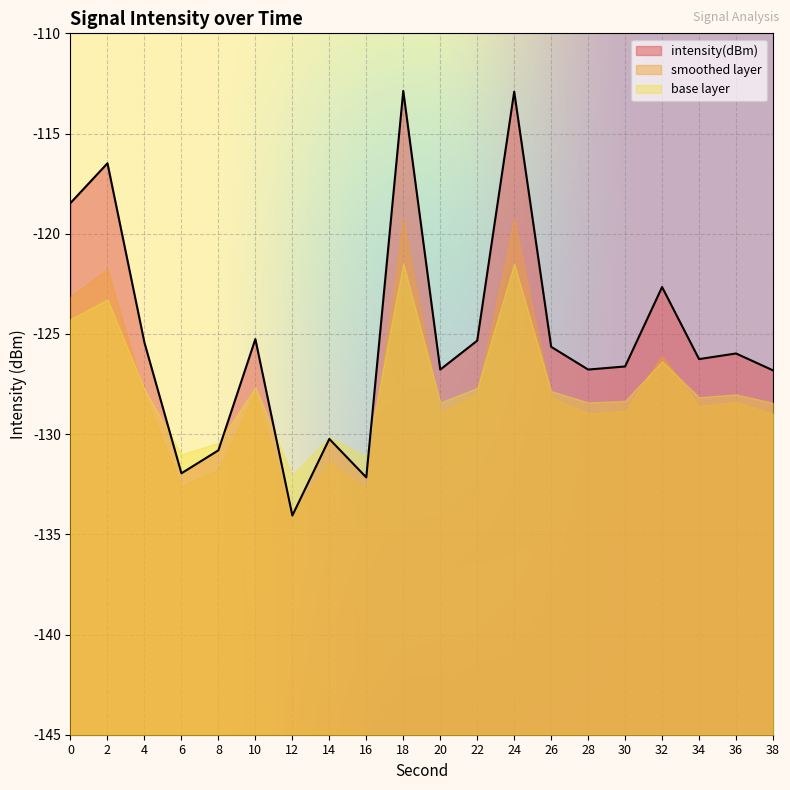

List the labels in order of value, largest first.

18, 24, 2, 0, 32, 10, 22, 4, 26, 36, 34, 30, 28, 20, 38, 14, 8, 6, 16, 12